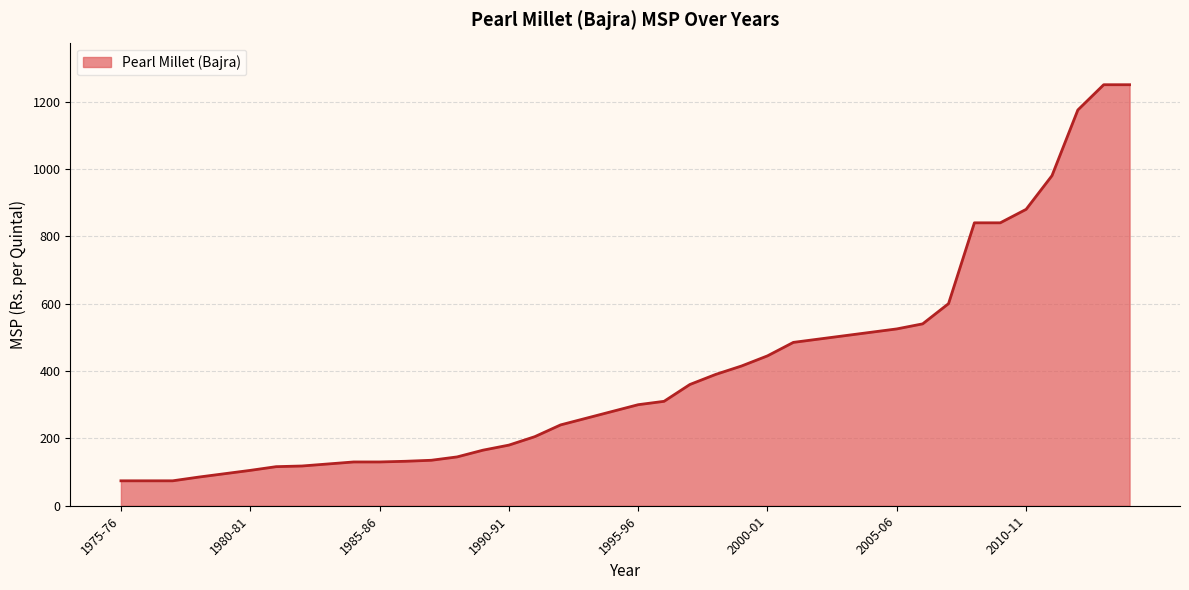

What is the difference between the maximum and minimum values?

1176